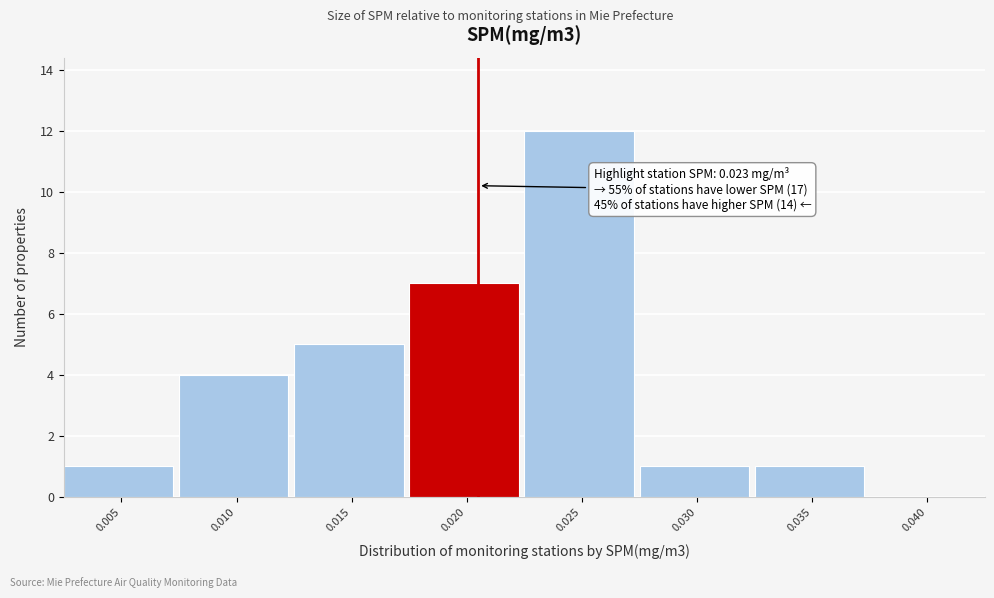

Reading right to left, extract all data points from this chart.

0.040=0	0.035=1	0.030=1	0.025=12	0.020=7	0.015=5	0.010=4	0.005=1